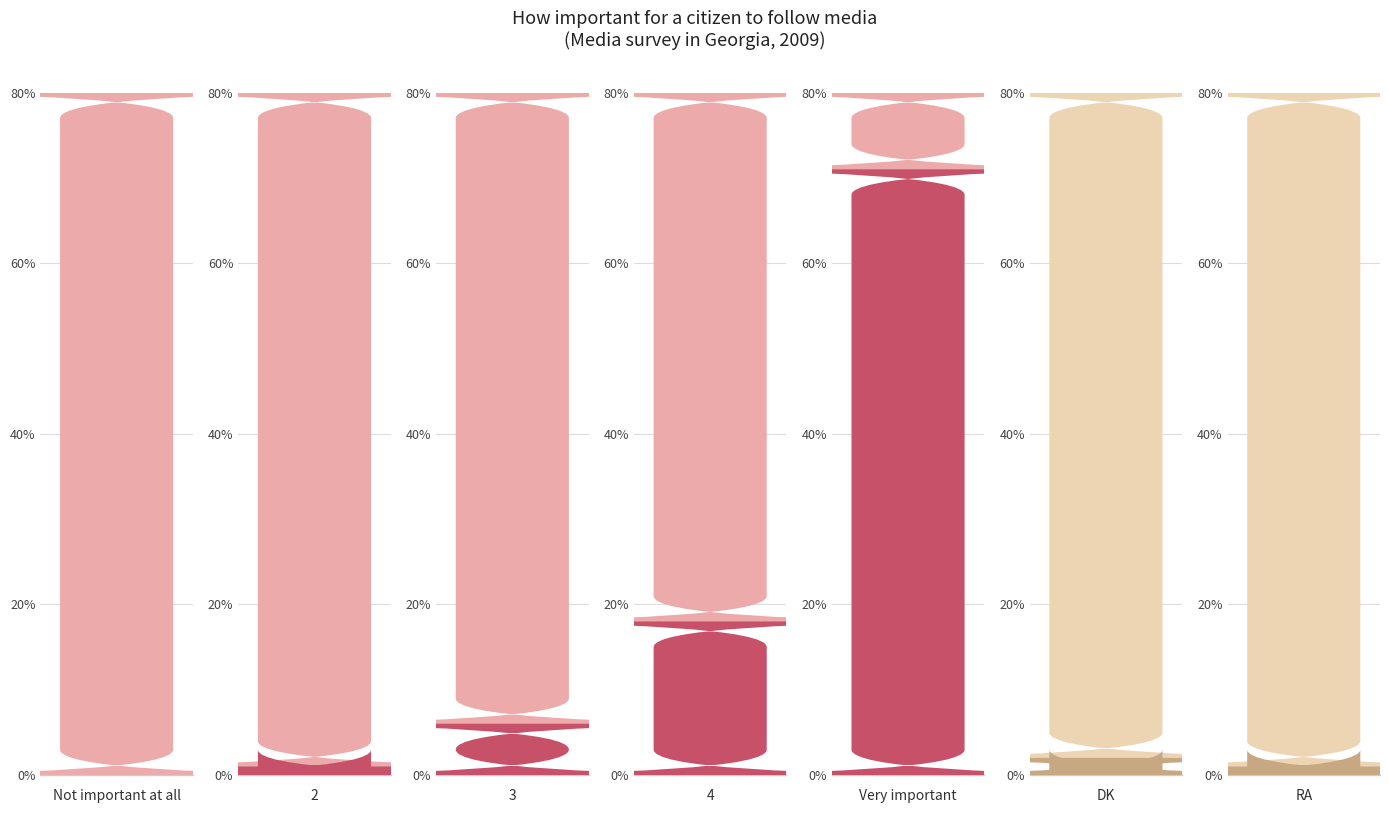

What is the difference between the second highest and second lowest values?

17